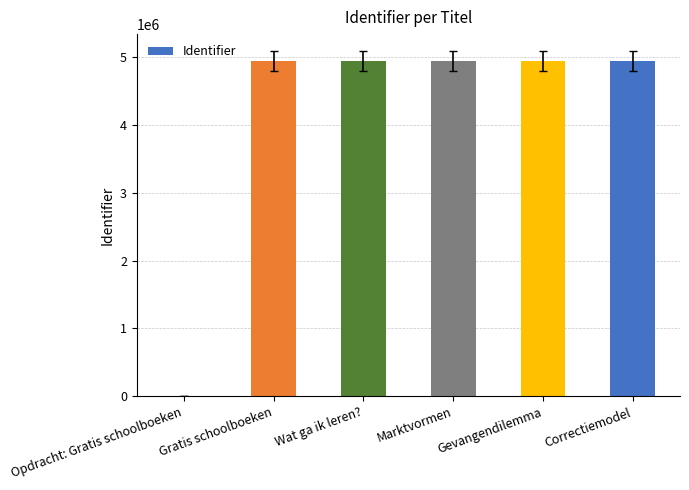

The chart shows a value of -1609781 at Opdracht: Gratis schoolboeken. True or false?

False